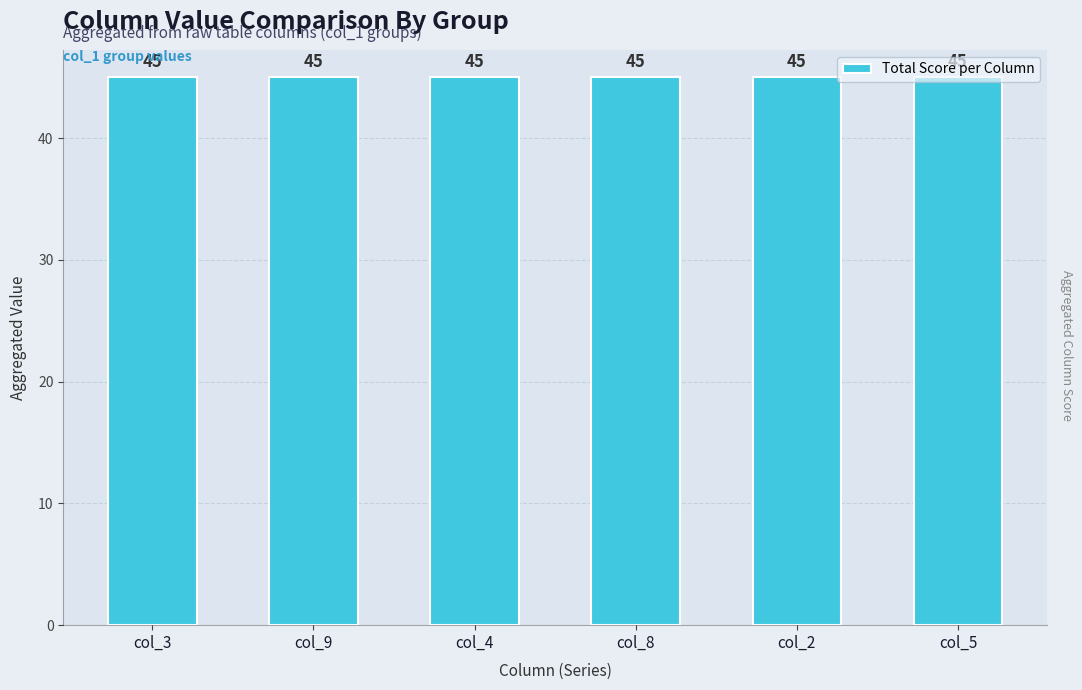

Are the bars horizontal?

No